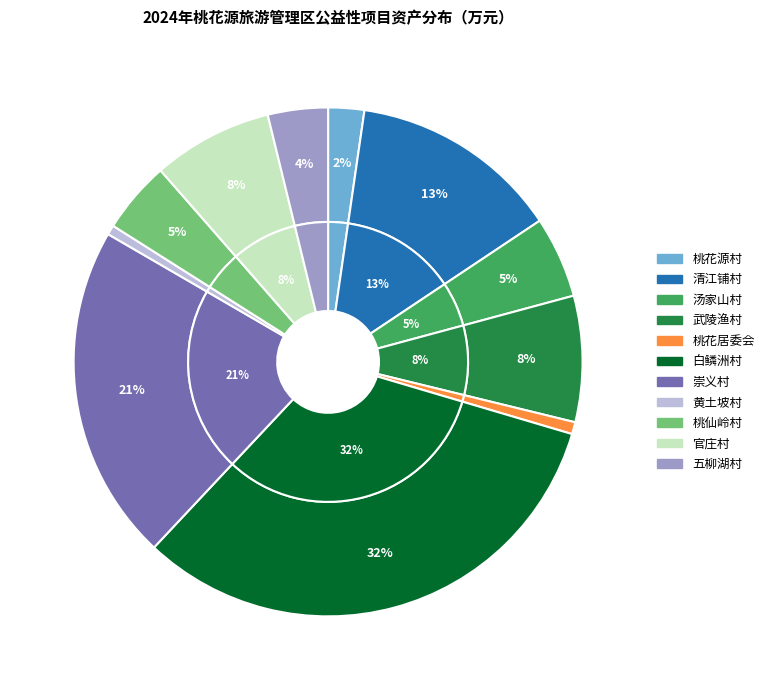

Rank the categories by value from lowest to highest.

黄土坡村, 桃花居委会, 桃花源村, 五柳湖村, 桃仙岭村, 汤家山村, 官庄村, 武陵渔村, 清江铺村, 崇义村, 白鳞洲村